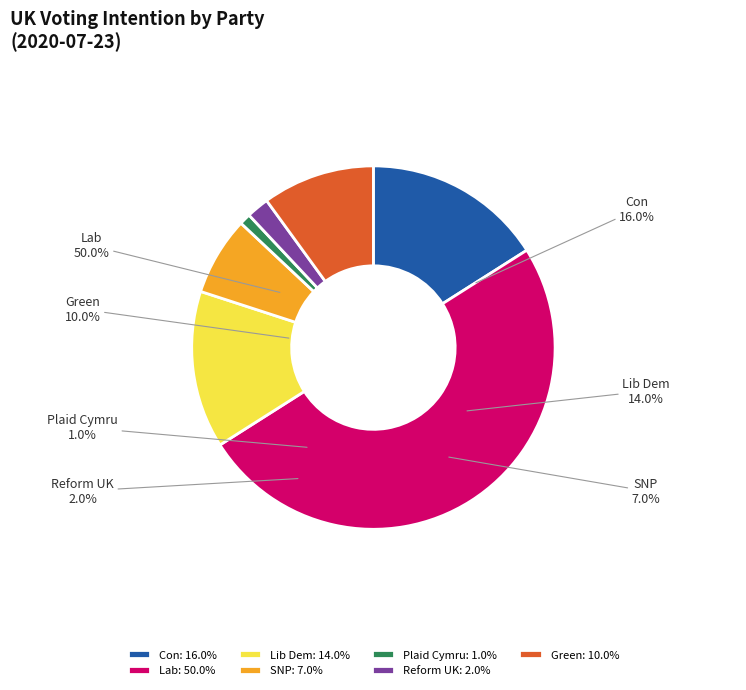

To the nearest percent, what is the difference between the Lab and SNP slice percentages?

43%